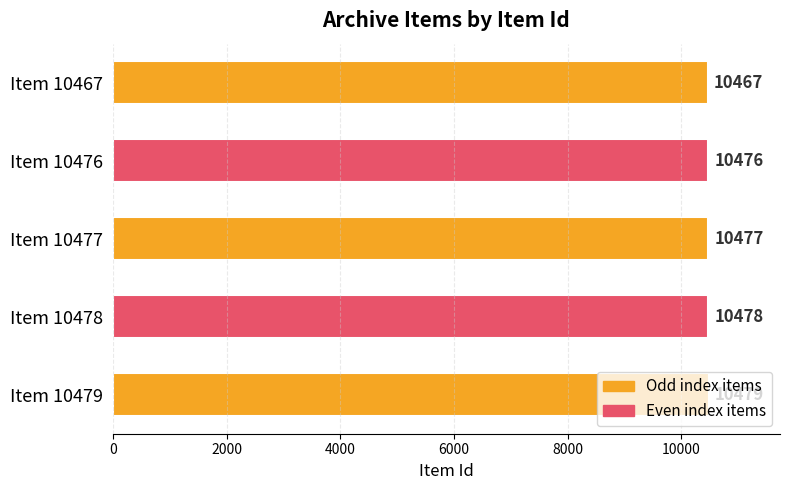

True or false: the data shows 4305 at Item 10476.

False